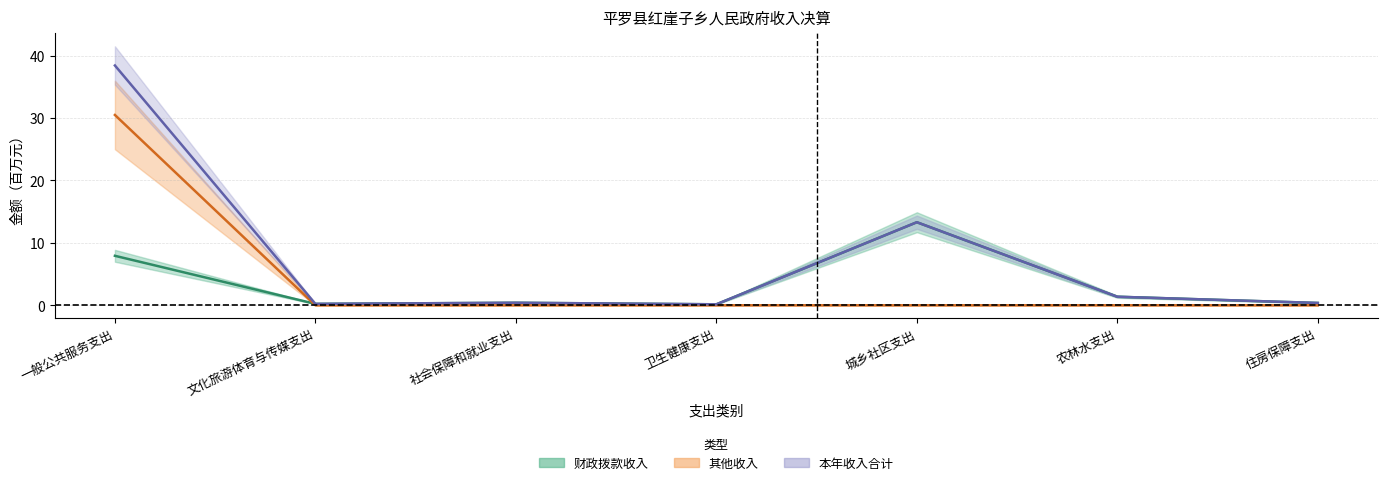

How many distinct data groups are displayed?

3